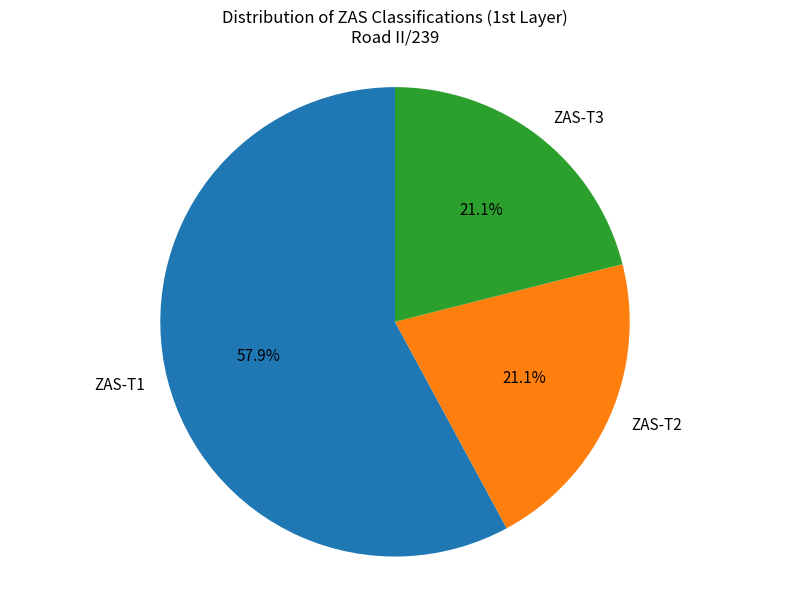

What is the total percentage of ZAS-T1 and ZAS-T3?

78.9%